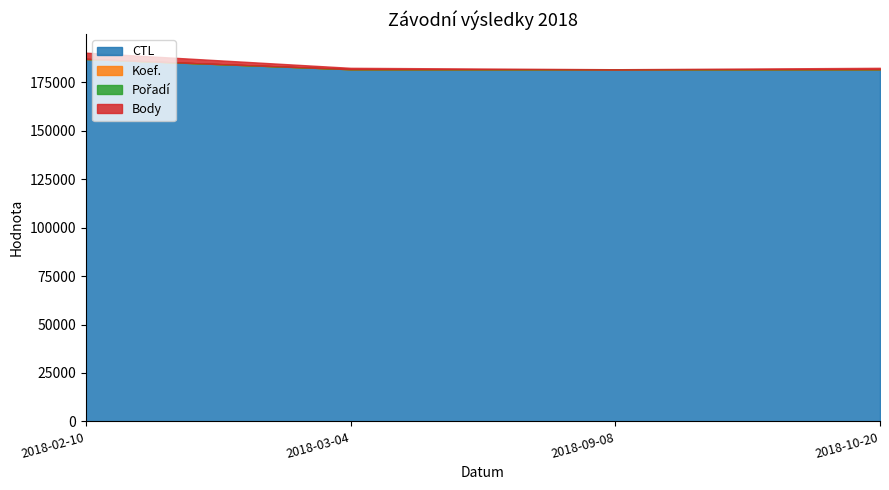

What is the label of the 1st point from the left?

2018-02-10